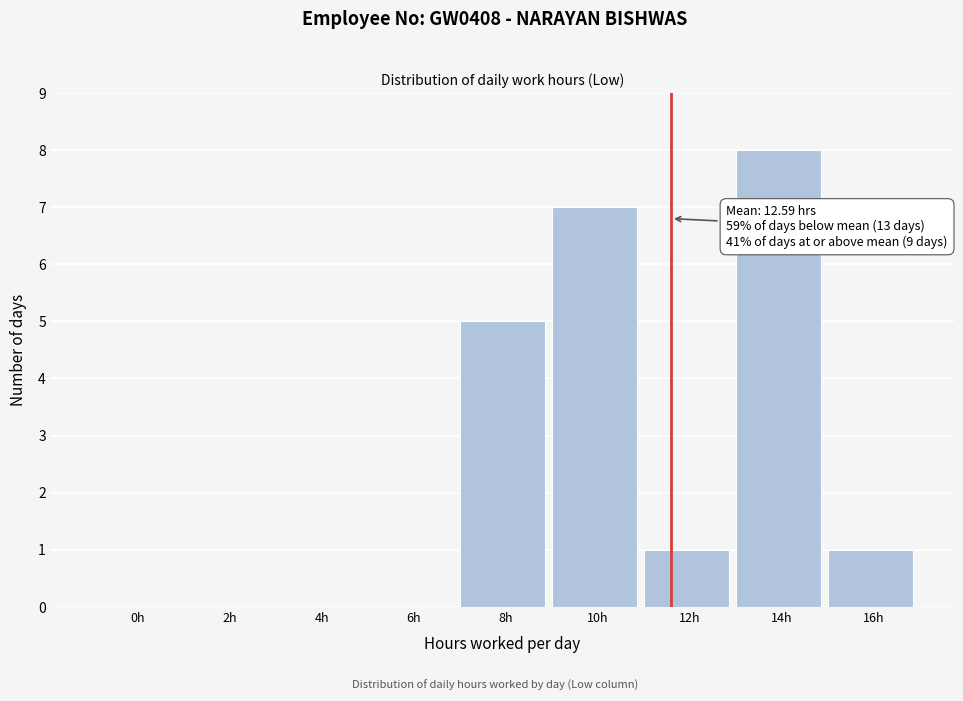

Reading left to right, list all the values displayed in this chart.

0h=0	2h=0	4h=0	6h=0	8h=5	10h=7	12h=1	14h=8	16h=1